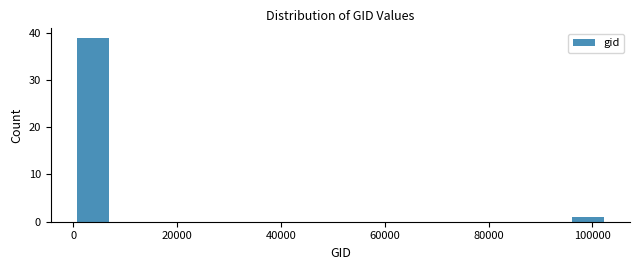

Read against the x-axis, roughly where is the centre of the tallest bar?

4000